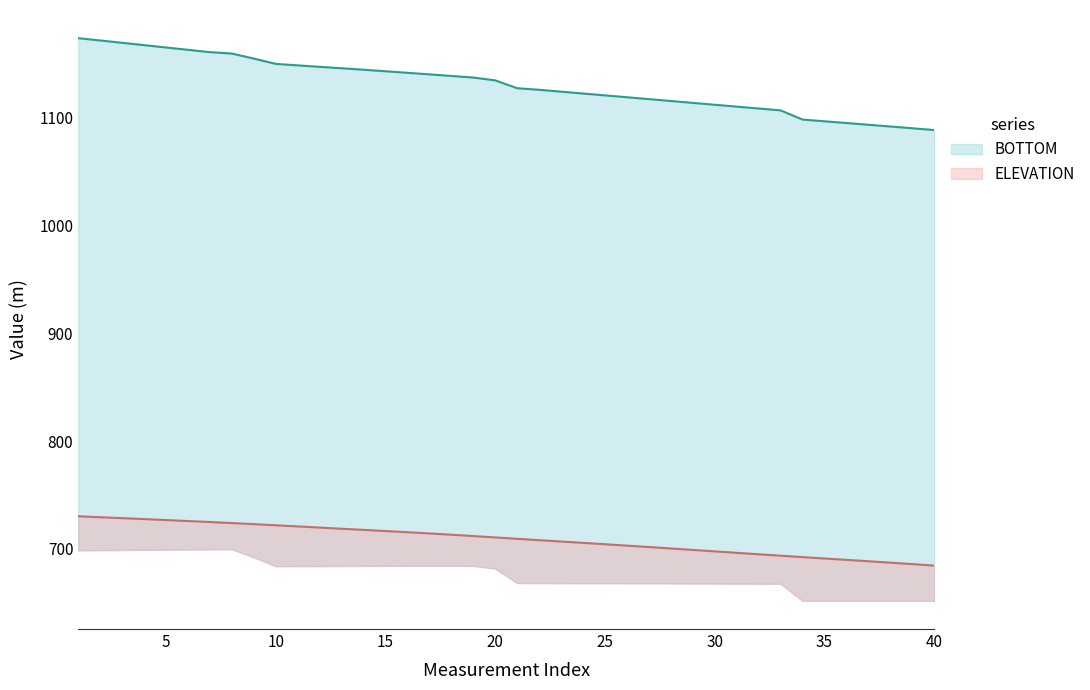

What is the sum of all BOTTOM values?

45229.3